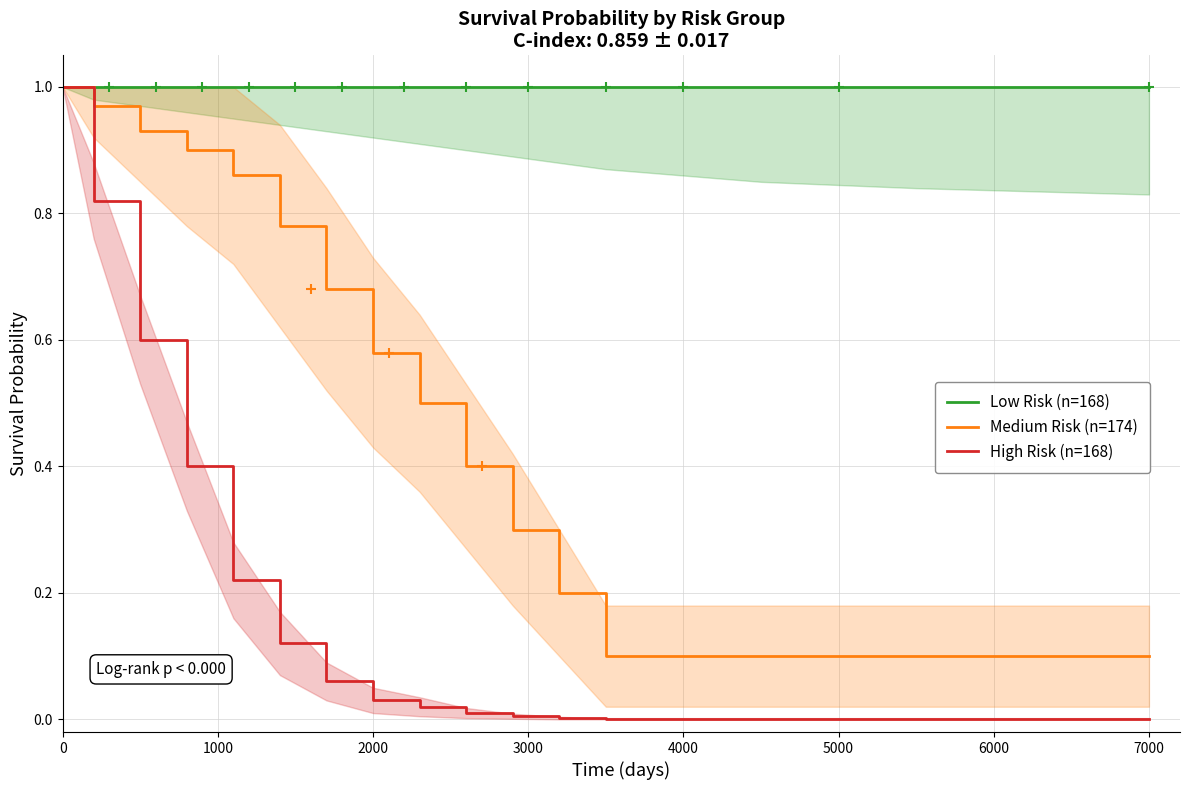

Reading left to right, transcribe all the data shown in this chart.

Low Risk (n=168): 1.0	1.0	1.0	1.0	1.0	1.0	1.0	1.0	1.0	1.0	1.0	1.0	1.0	1.0	1.0	1.0	1.0
Medium Risk (n=174): 1.0	1.0	0.9	0.9	0.9	0.8	0.7	0.6	0.5	0.4	0.3	0.2	0.1	0.1	0.1	0.1	0.1
High Risk (n=168): 1.0	0.8	0.6	0.4	0.2	0.1	0.1	0.0	0.0	0.0	0.0	0.0	0.0	0.0	0.0	0.0	0.0